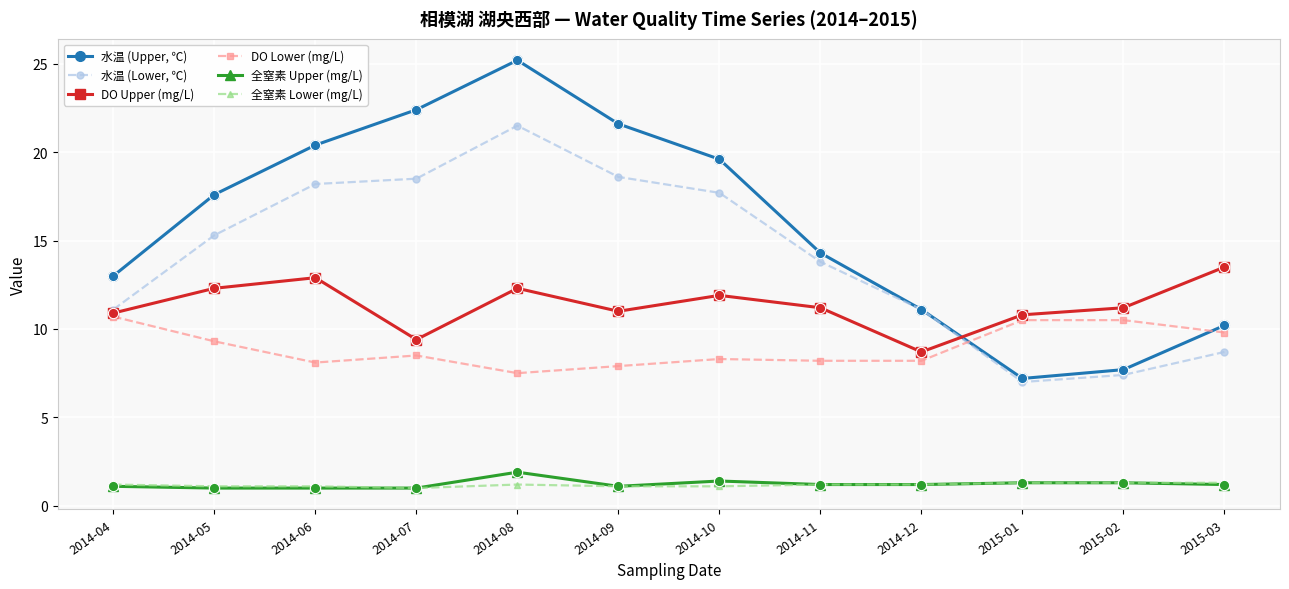

Between 2014-05 and 2014-09, which series saw the biggest shift?

水温 (Upper, ℃)